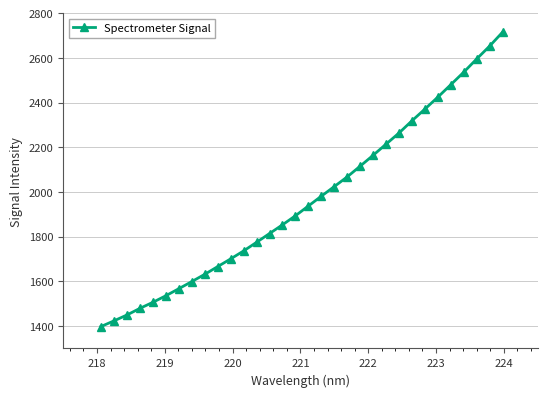

Reading left to right, what are all the values shown in this chart?

1398.1	1423.4	1449.7	1479.4	1506.5	1535.8	1567.3	1599.1	1631.6	1666.2	1700.7	1736.3	1774.9	1814.2	1853.2	1893.6	1937.5	1981.3	2024.4	2067.8	2115.7	2164.3	2214.2	2264.0	2318.7	2371.0	2424.5	2480.1	2536.1	2595.2	2652.8	2714.9